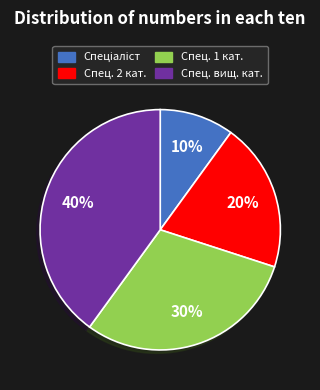

To the nearest percent, what is the average slice percentage?

25%